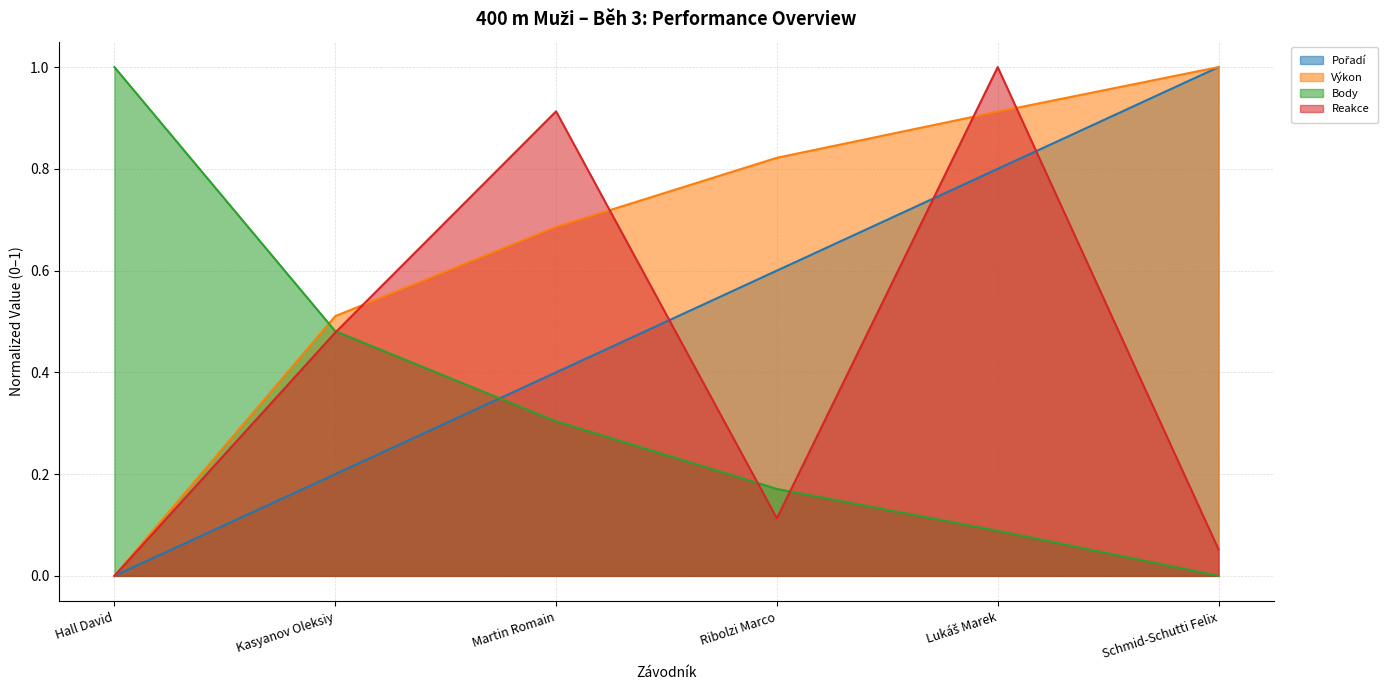

Reading left to right, what are all the values shown in this chart?

Pořadí: Hall David=0.0	Kasyanov Oleksiy=0.2	Martin Romain=0.4	Ribolzi Marco=0.6	Lukáš Marek=0.8	Schmid-Schutti Felix=1.0
Výkon: Hall David=0.0	Kasyanov Oleksiy=0.5	Martin Romain=0.7	Ribolzi Marco=0.8	Lukáš Marek=0.9	Schmid-Schutti Felix=1.0
Body: Hall David=1.0	Kasyanov Oleksiy=0.5	Martin Romain=0.3	Ribolzi Marco=0.2	Lukáš Marek=0.1	Schmid-Schutti Felix=0.0
Reakce: Hall David=0.0	Kasyanov Oleksiy=0.5	Martin Romain=0.9	Ribolzi Marco=0.1	Lukáš Marek=1.0	Schmid-Schutti Felix=0.1